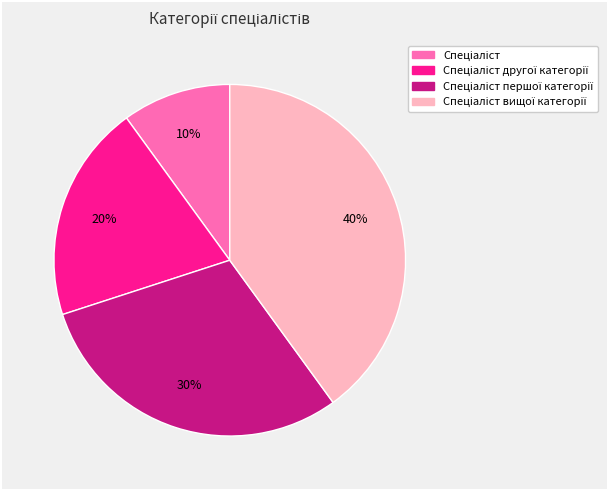

To the nearest percent, what is the average slice percentage?

25%